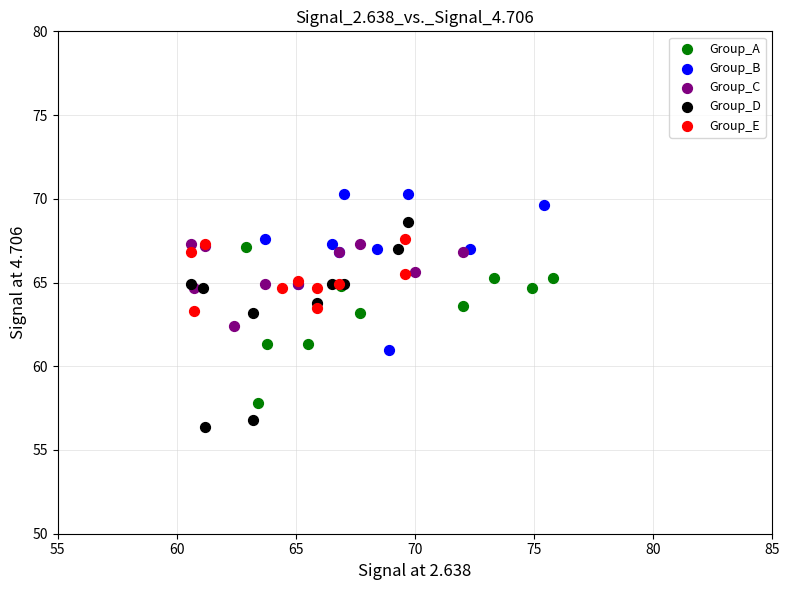

Which series has the widest spread of Y values?

Group_D